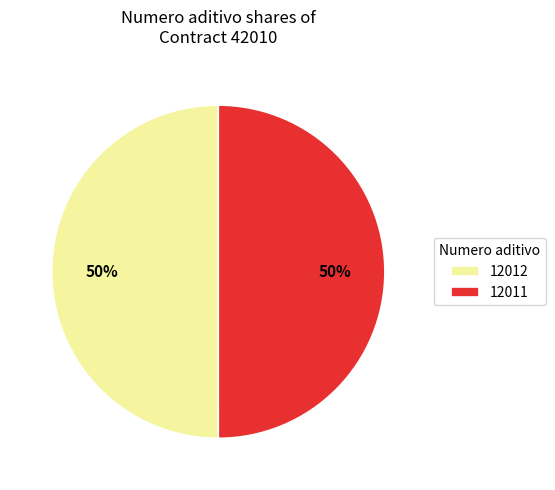

To the nearest percent, what is the combined percentage of 12011 and 12012?

100%